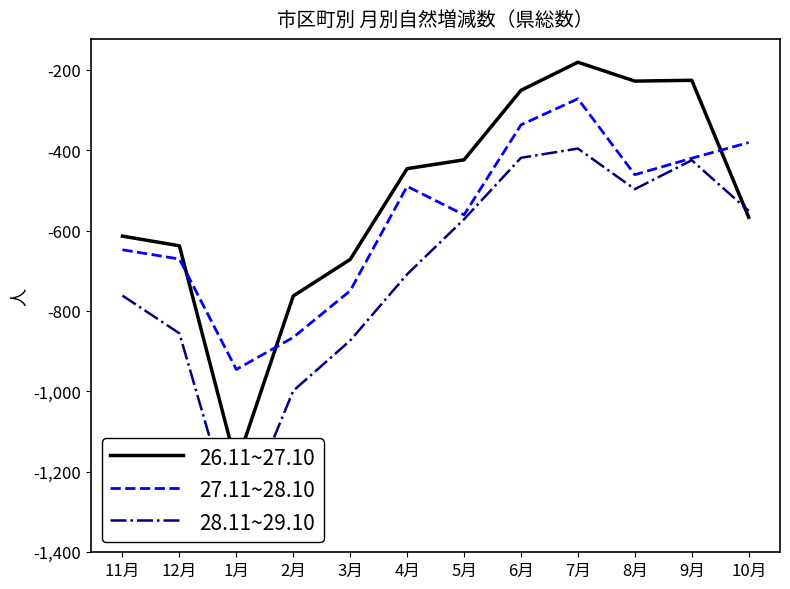

What is the difference between the maximum and minimum values in the 26.11~27.10 series?

1002